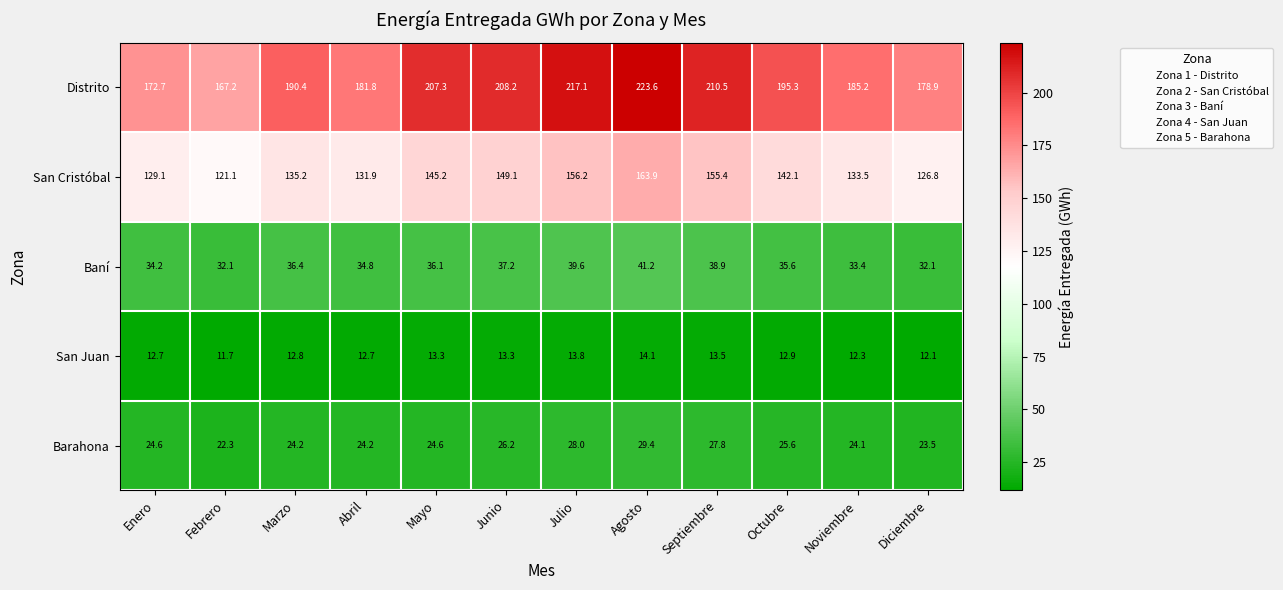

What is the difference between the Distrito values at Marzo and Octubre?

4.9